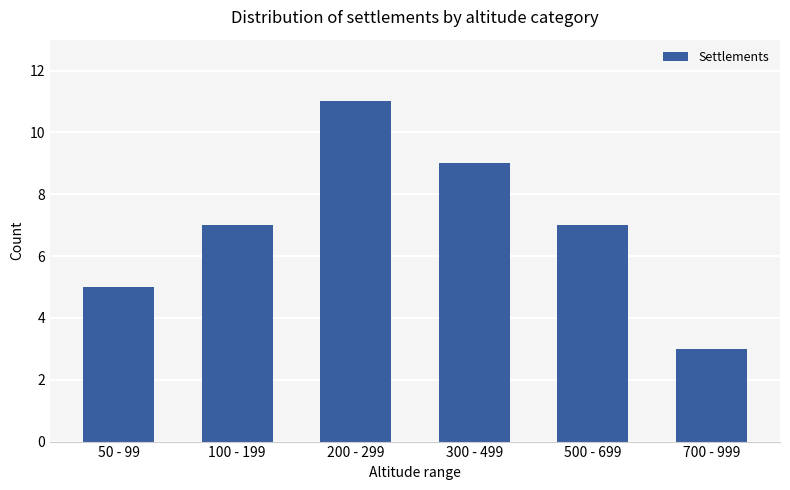

Between 700 - 999 and 300 - 499, which is larger?

300 - 499